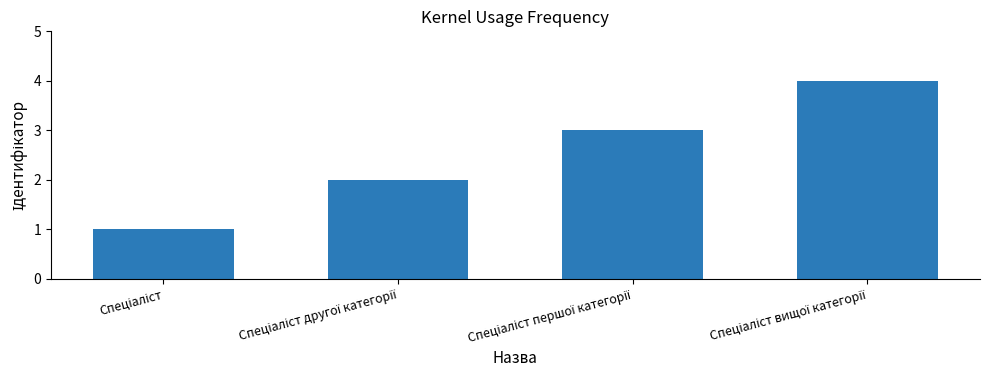

Reading left to right, what are all the values shown in this chart?

1	2	3	4